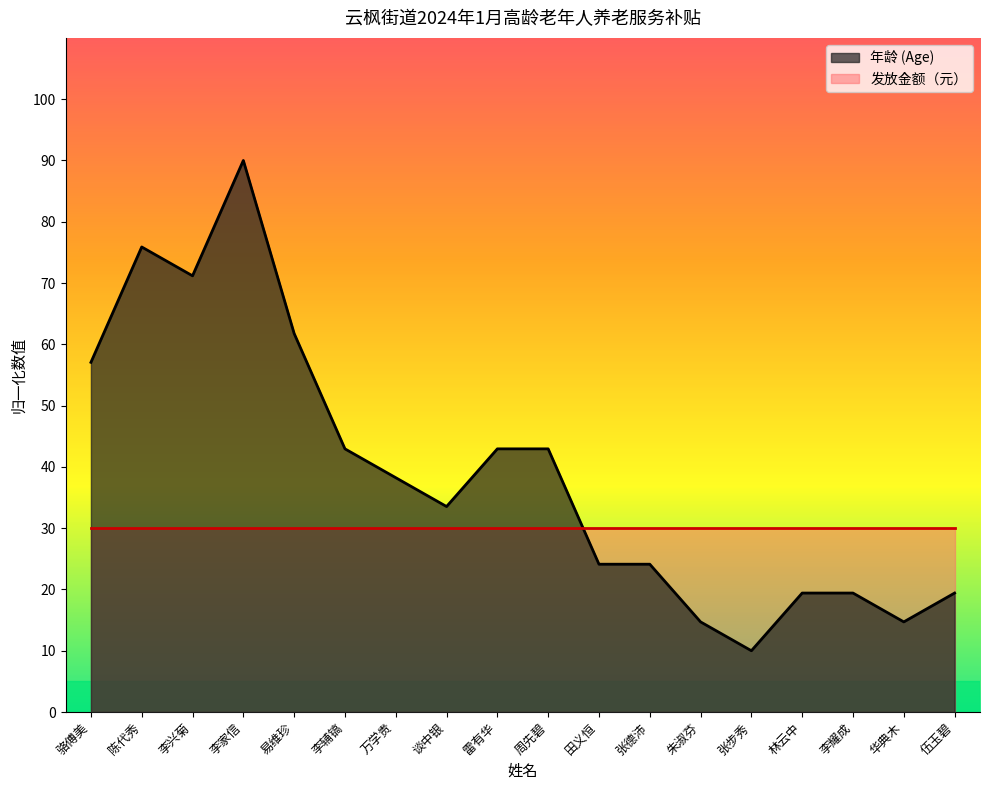

Reading right to left, list all the values displayed in this chart.

19.4	14.7	19.4	19.4	10.0	14.7	24.1	24.1	42.9	42.9	33.5	38.2	42.9	61.8	90.0	71.2	75.9	57.1